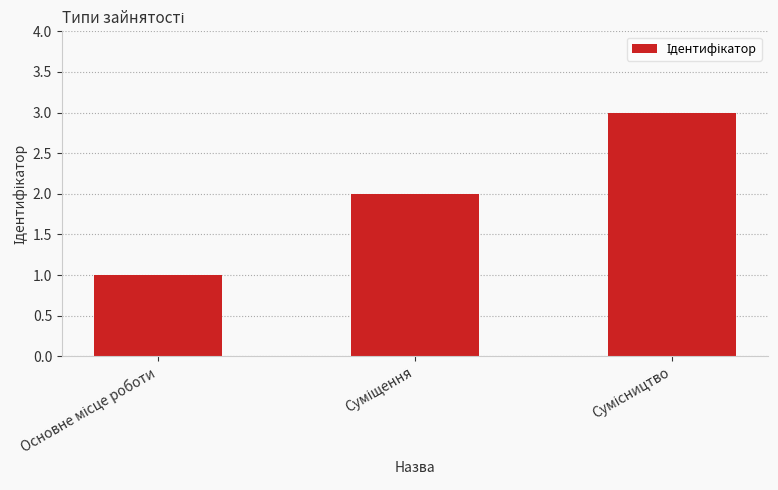

What is the sum of all values?

6